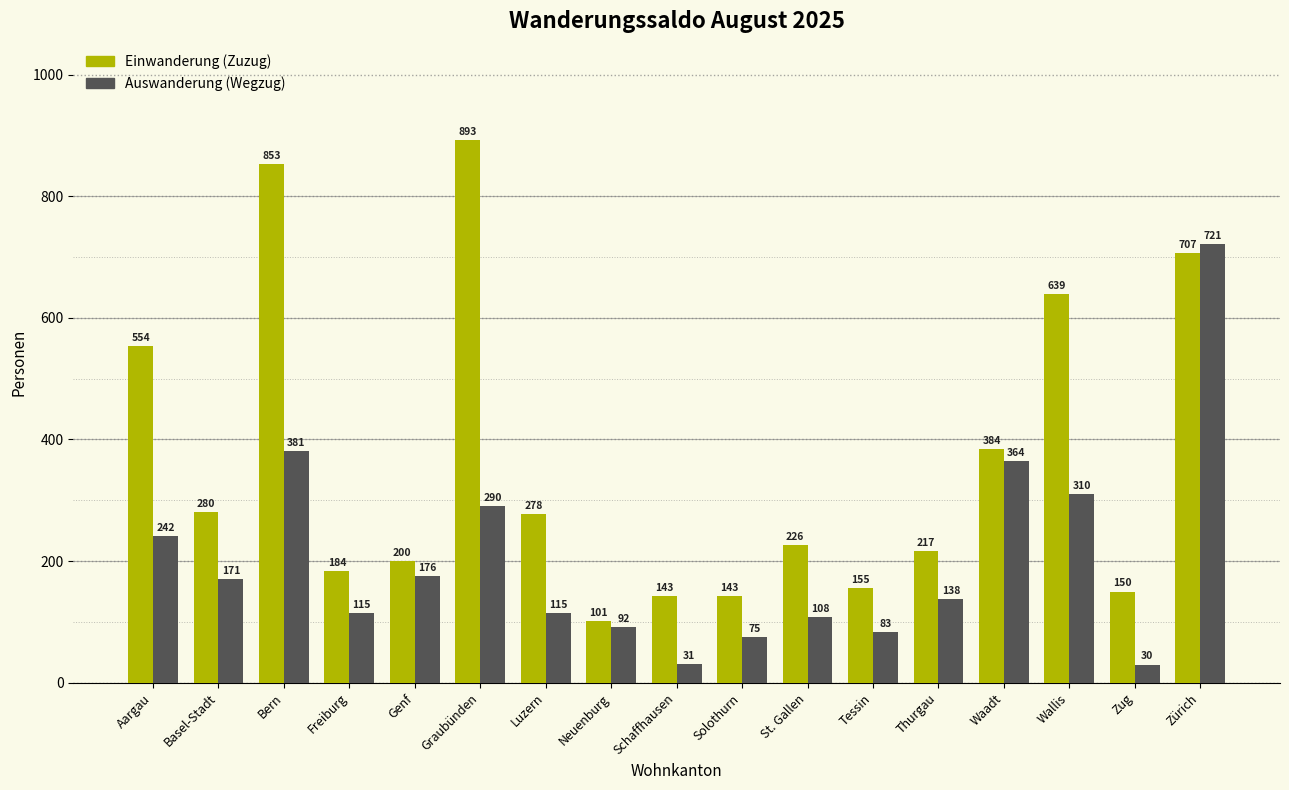

What is the difference between the Auswanderung (Wegzug) values at Graubünden and Waadt?

74